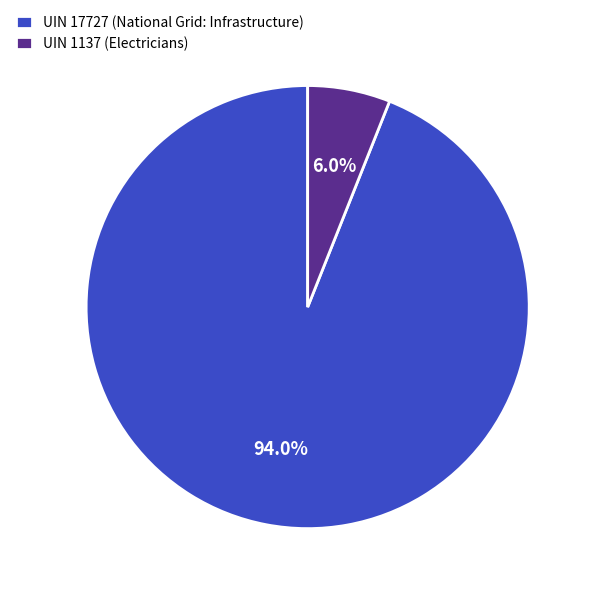

True or false: UIN 17727 (National Grid: Infrastructure) accounts for 99% of the total.

False